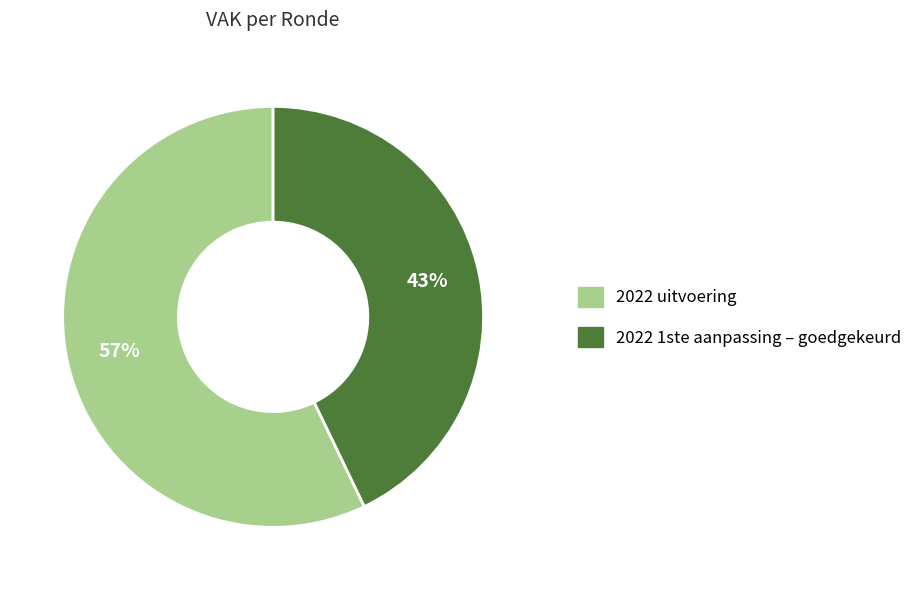

Do 2022 1ste aanpassing – goedgekeurd and 2022 uitvoering together represent more than half of the pie?

Yes